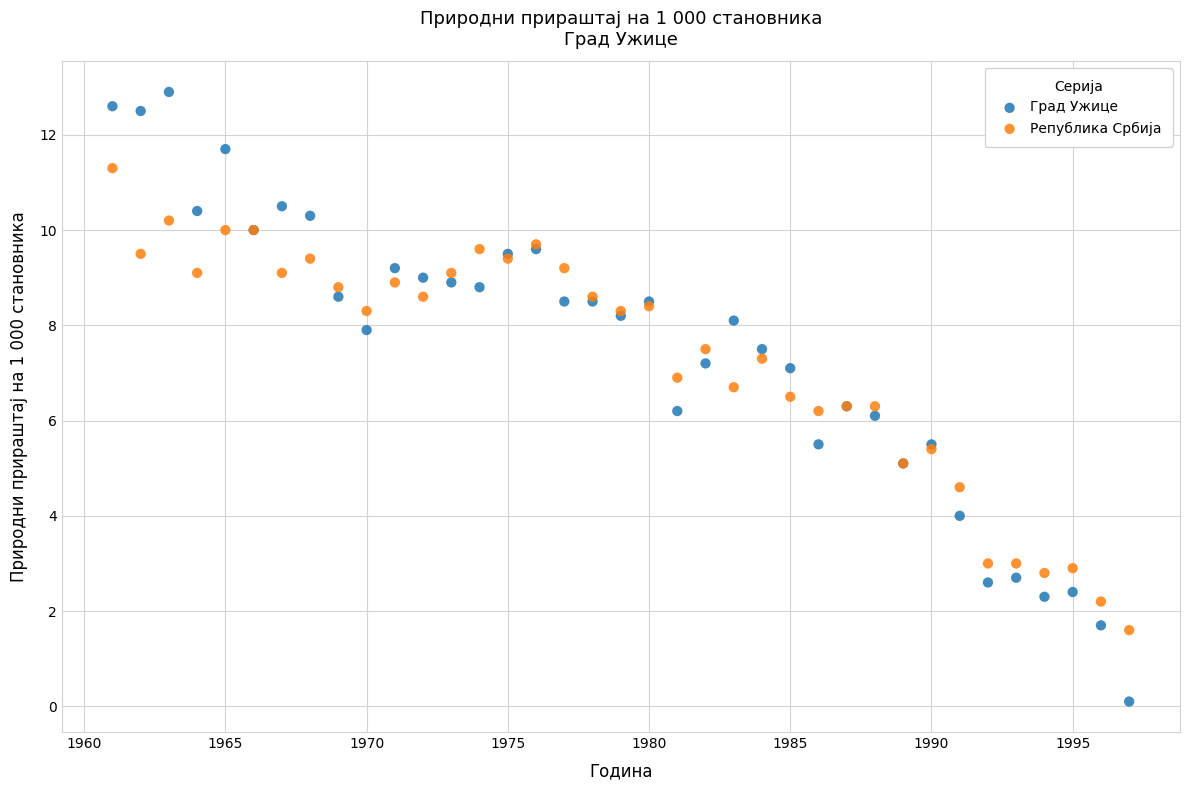

Which series contains the highest Y value?

Град Ужице